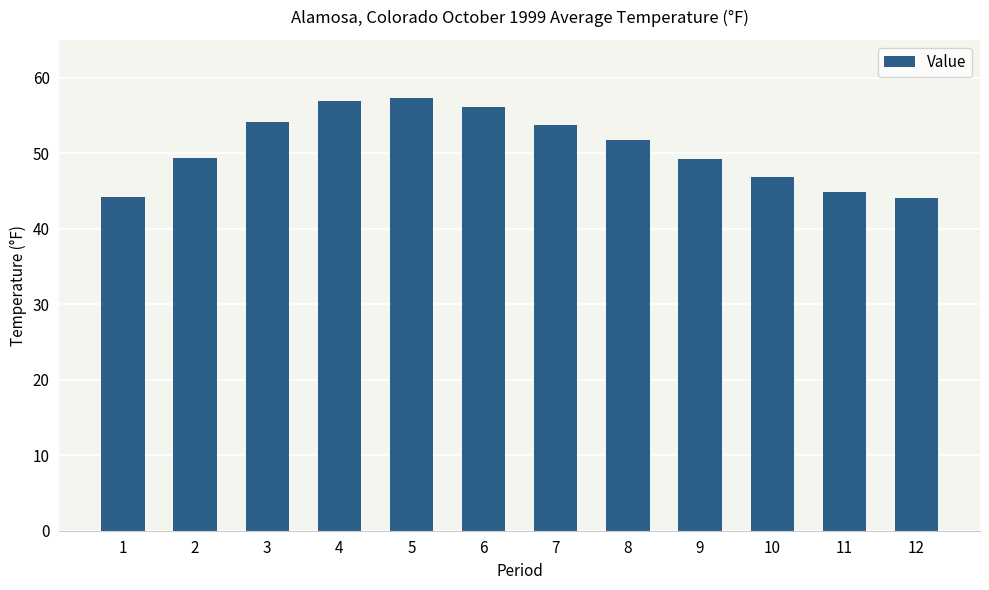

What is the approximate value at 4?

56.9